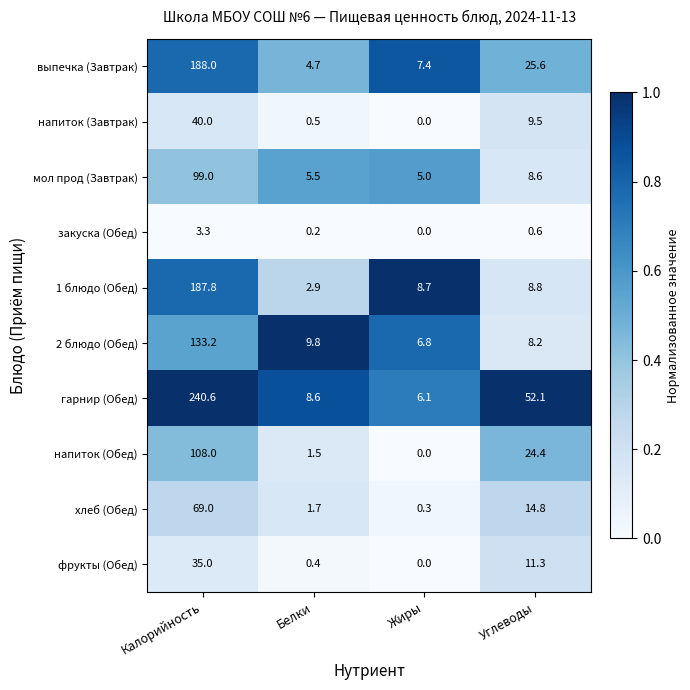

Which series has the largest total across all categories?

гарнир (Обед)